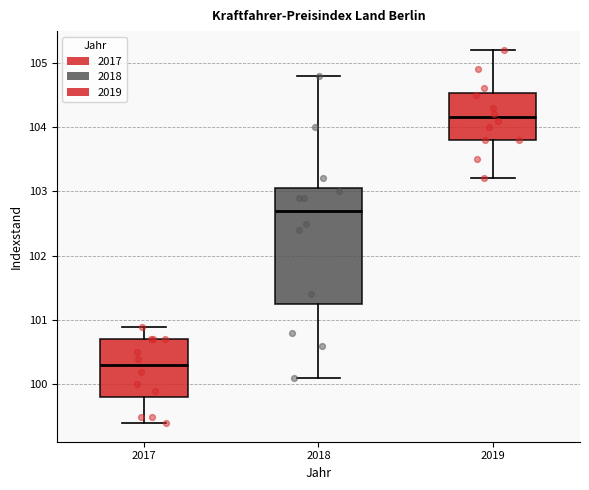

Reading left to right, transcribe this box plot: for each box, give where its median line is, the range the box spans, and where its two whiskers end, as read against the y-axis. The values are not printed on the chart, so give them approximately, as read against the axis.

2017: median 100.3, box 99.8 to 100.7, whiskers 99.4 to 100.9
2018: median 102.7, box 101.3 to 103.1, whiskers 100.1 to 104.8
2019: median 104.2, box 103.8 to 104.5, whiskers 103.2 to 105.2